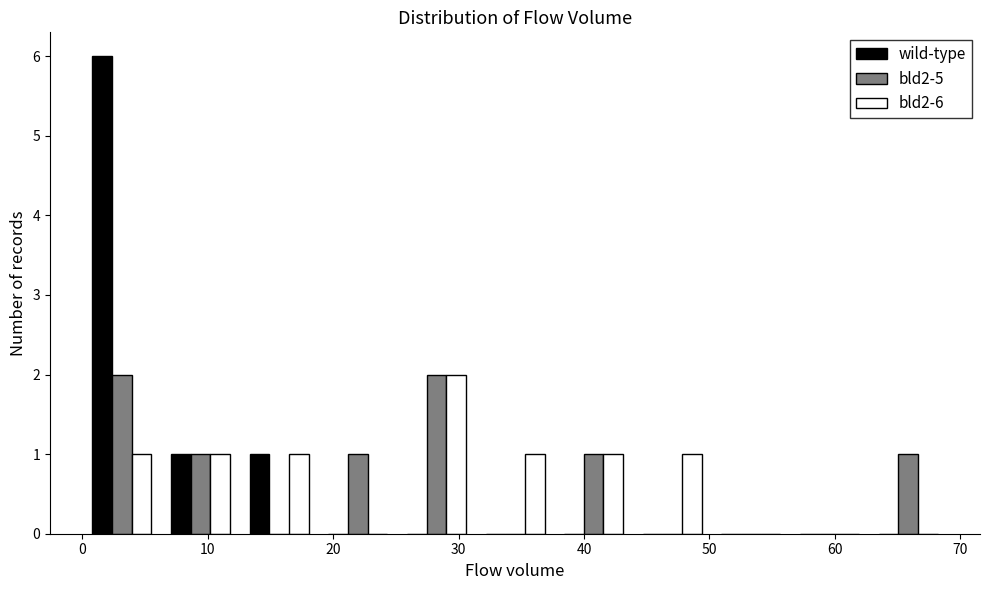

In the wild-type series, which range on the x-axis has the tallest bar?

0 to 6